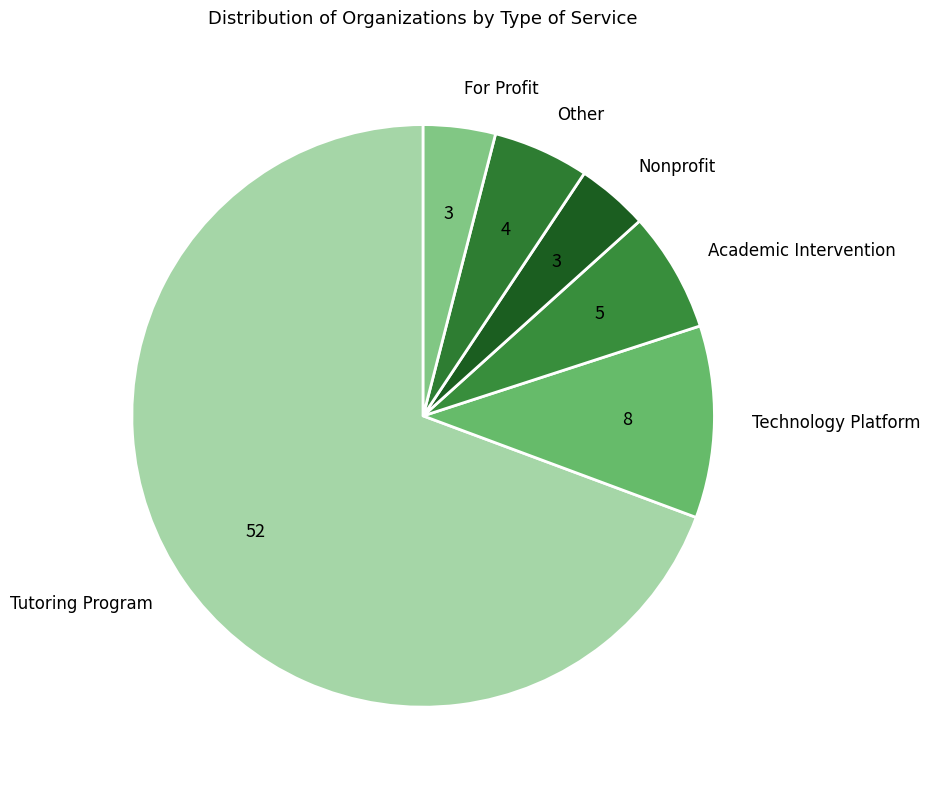

How many segments does this pie chart have?

6